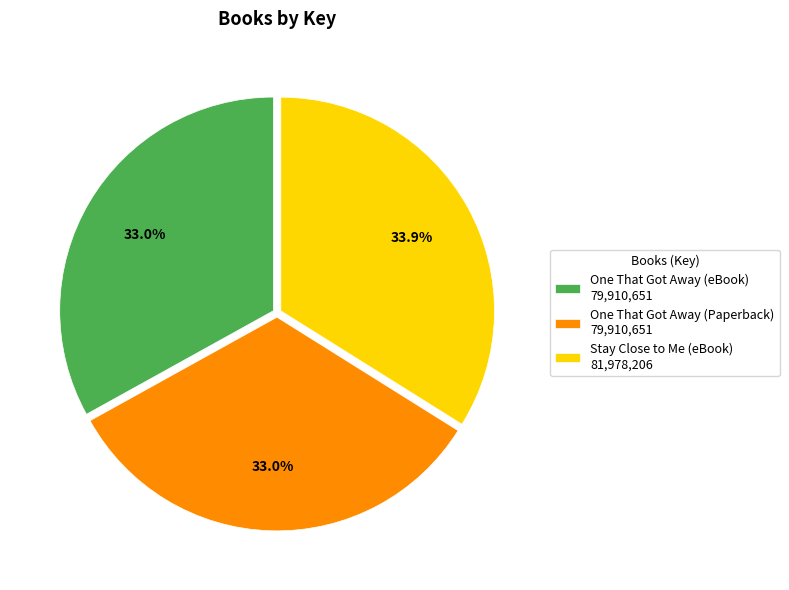

What percentage is the One That Got Away (eBook) slice, to the nearest percent?

33%